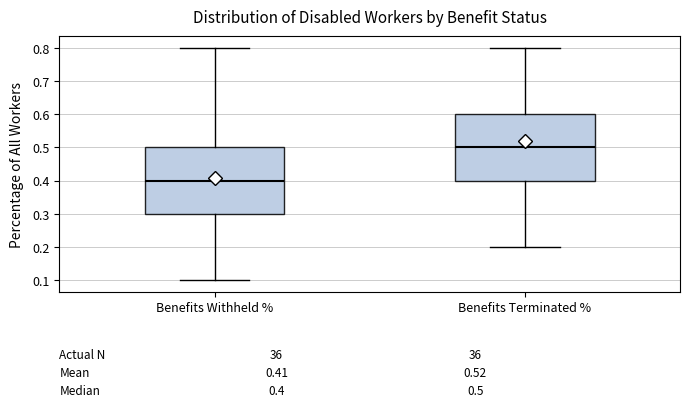

Which box has the highest median line?

Benefits Terminated %